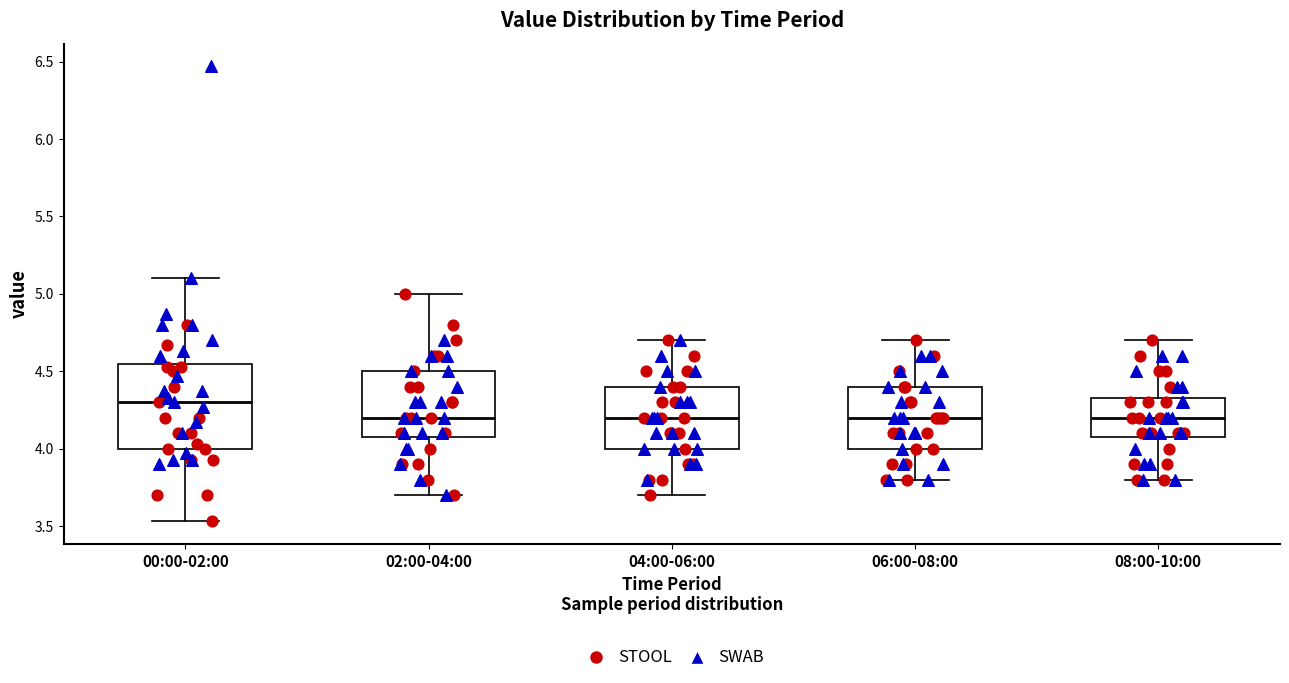

Which box's median line is the highest?

00:00-02:00